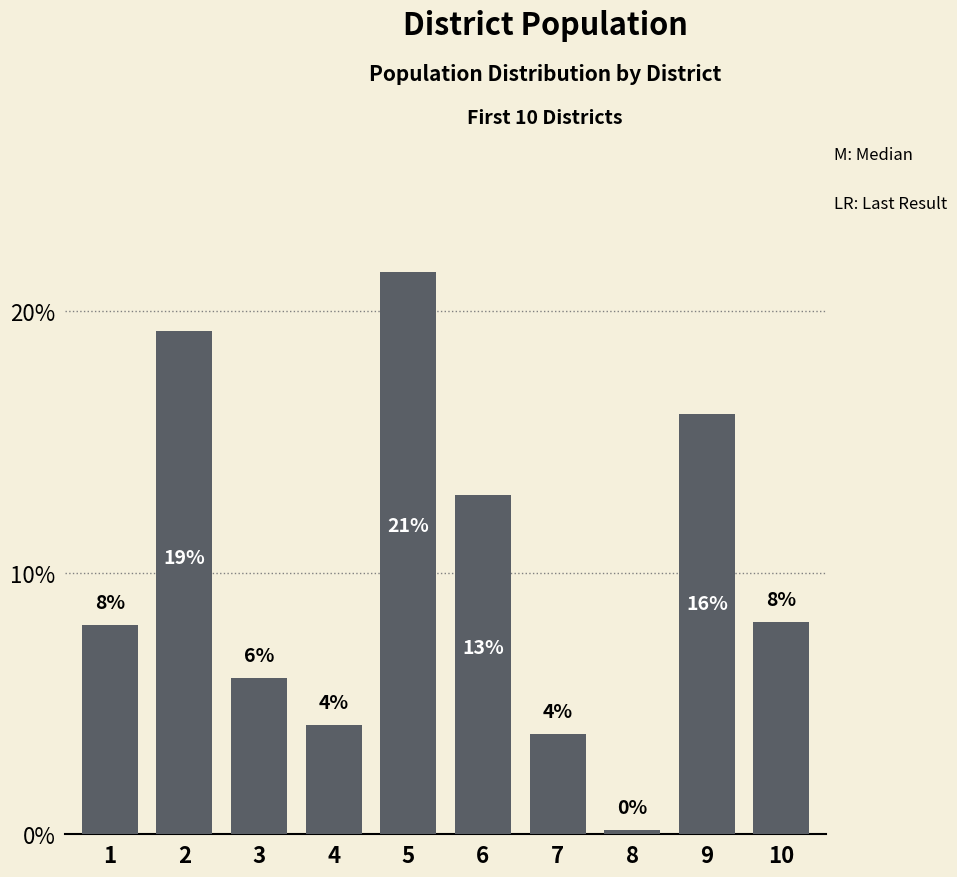

Is it true that the value at 2 is 29.6?

False